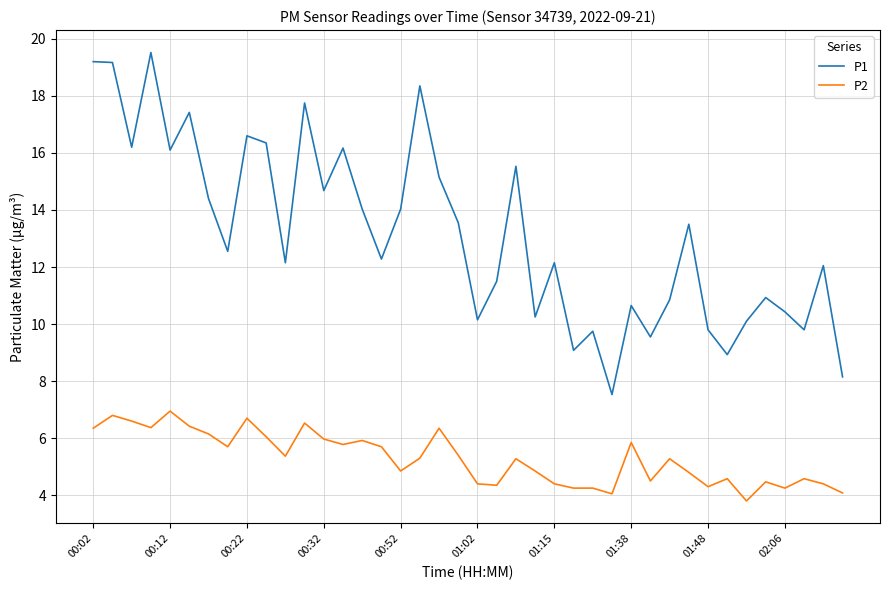

Which series has the largest total across all categories?

P1